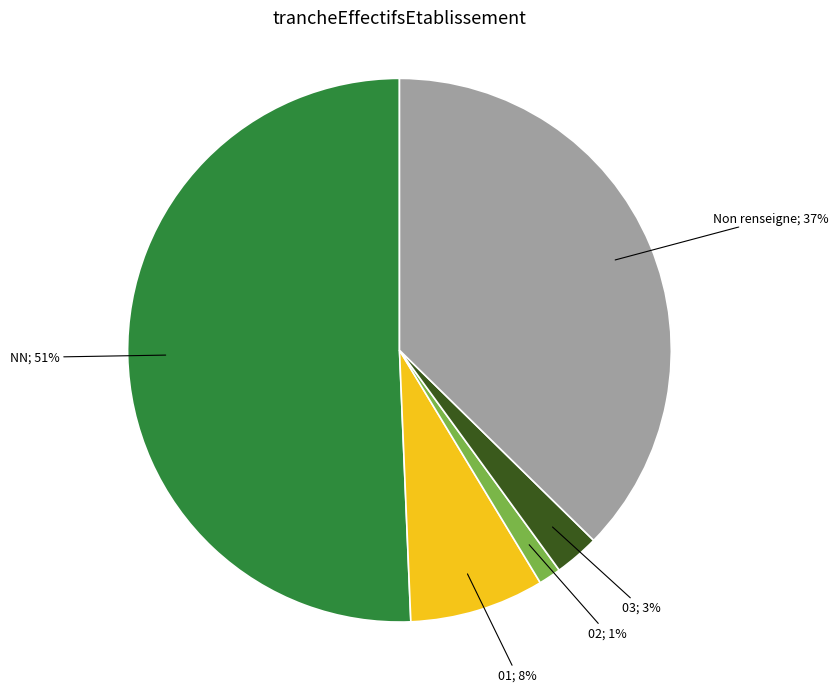

Does any single category account for the majority?

Yes